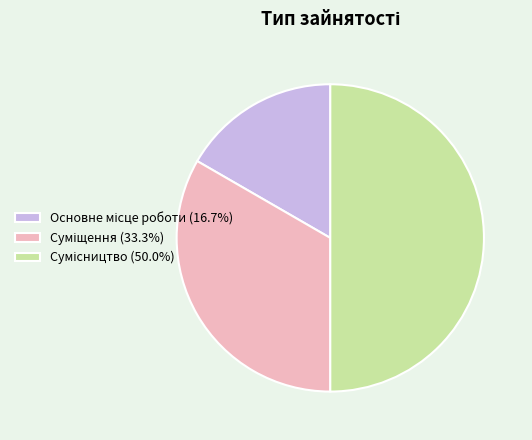

Count the number of slices in the pie.

3